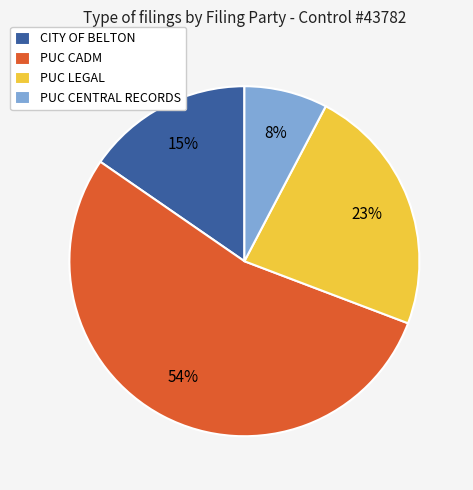

How many slices are in this pie chart?

4